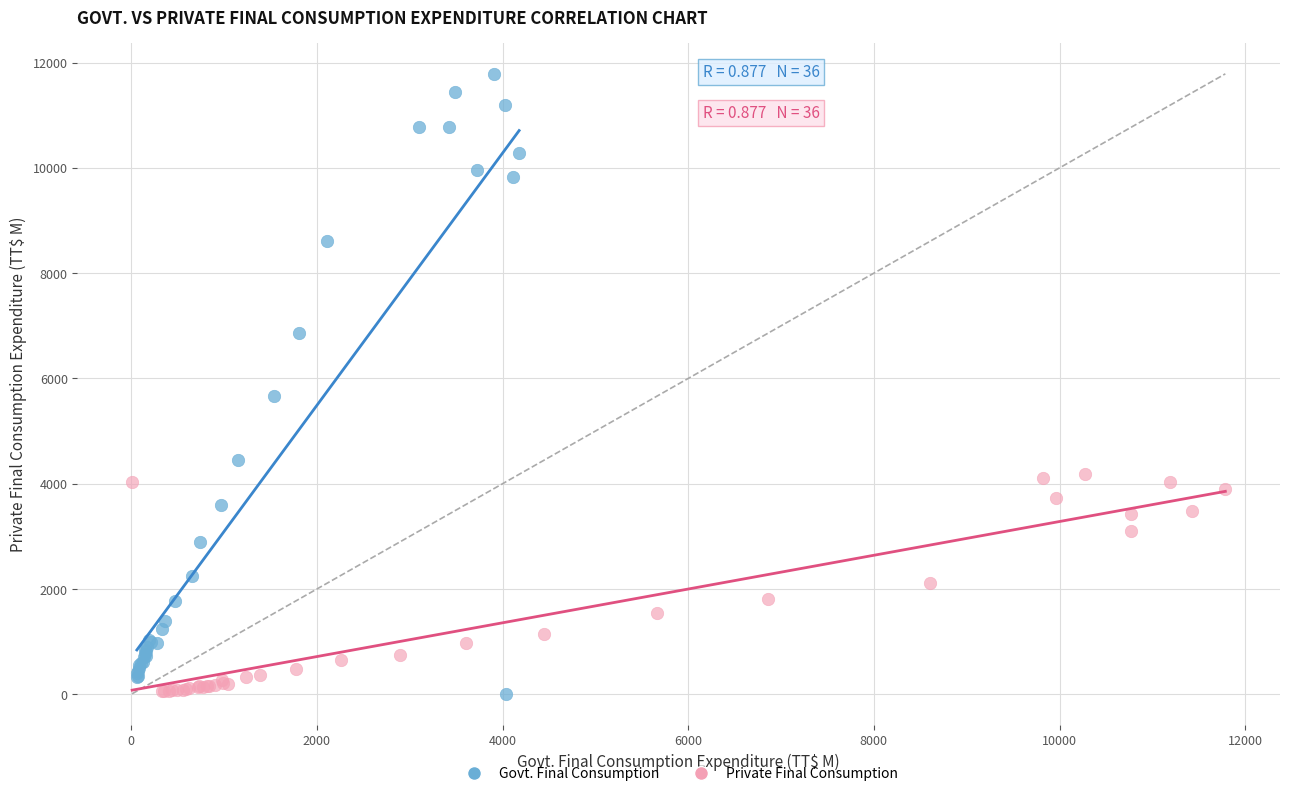

Which series reaches the maximum Y coordinate?

Govt. Final Consumption